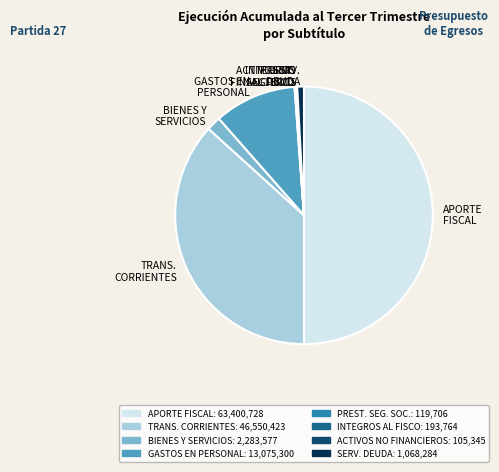

How many segments does this pie chart have?

8